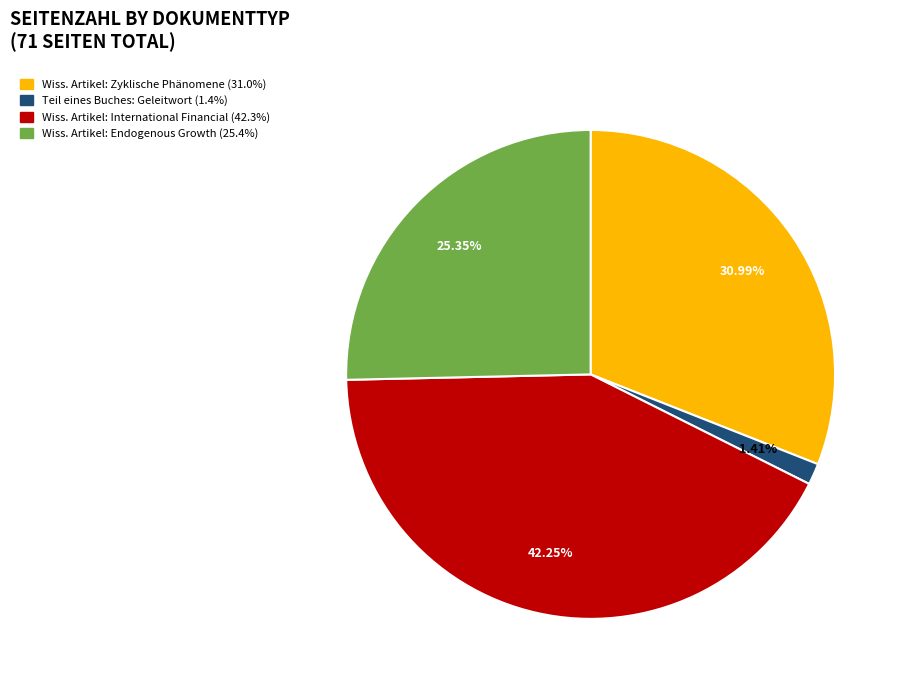

Is there a majority slice in this chart?

No